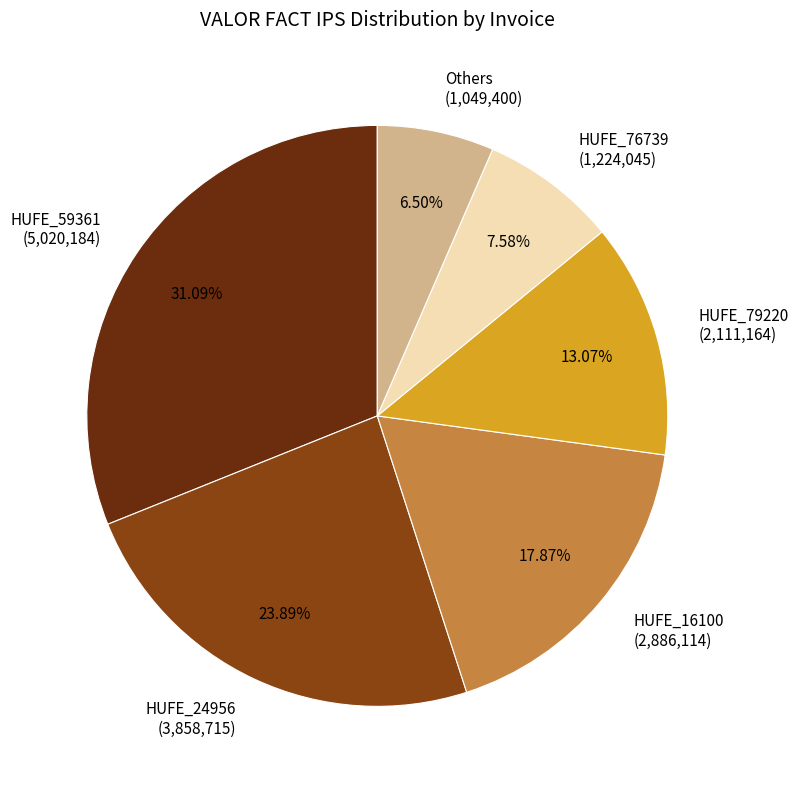

Rank the categories by value from lowest to highest.

Others (1,049,400), HUFE_76739 (1,224,045), HUFE_79220 (2,111,164), HUFE_16100 (2,886,114), HUFE_24956 (3,858,715), HUFE_59361 (5,020,184)